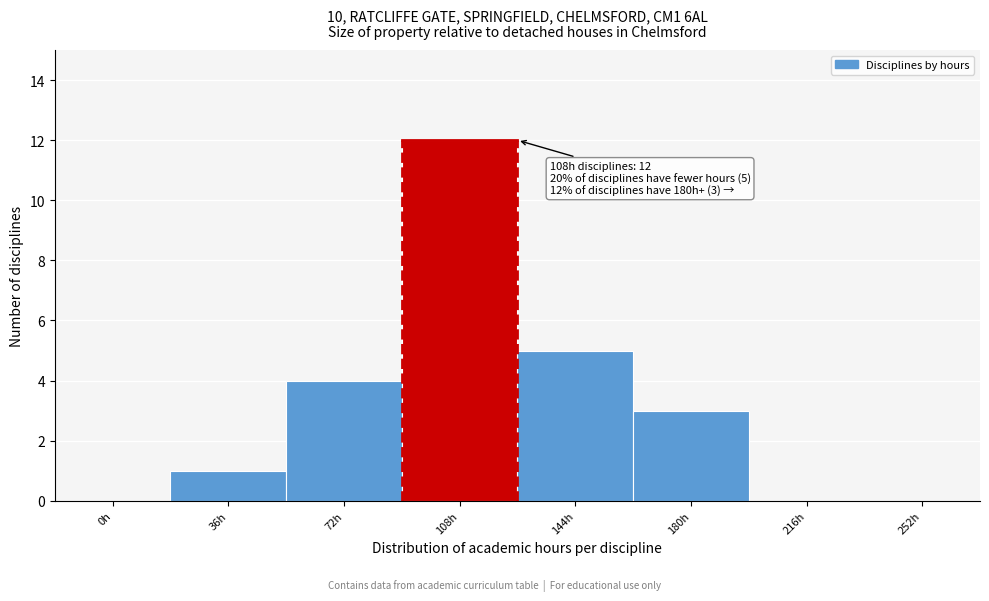

Reading right to left, extract all data points from this chart.

252h=0	216h=0	180h=3	144h=5	108h=12	72h=4	36h=1	0h=0